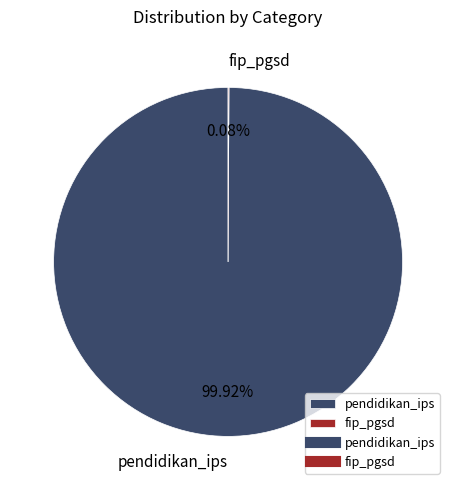

Which slice is the largest?

pendidikan_ips